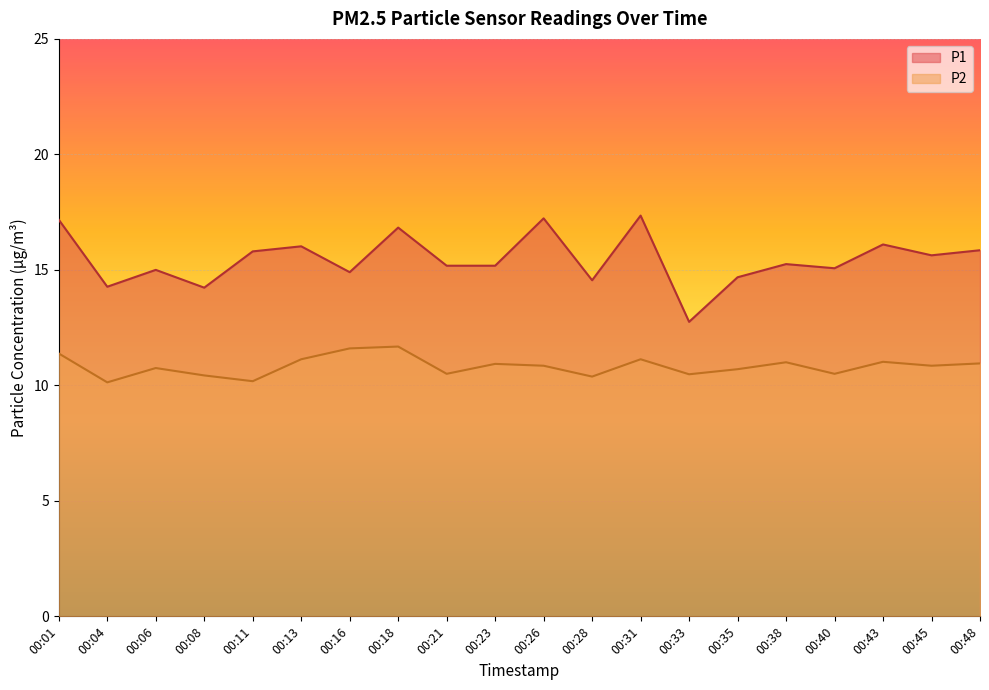

True or false: P2 and P1 cross at least once.

False